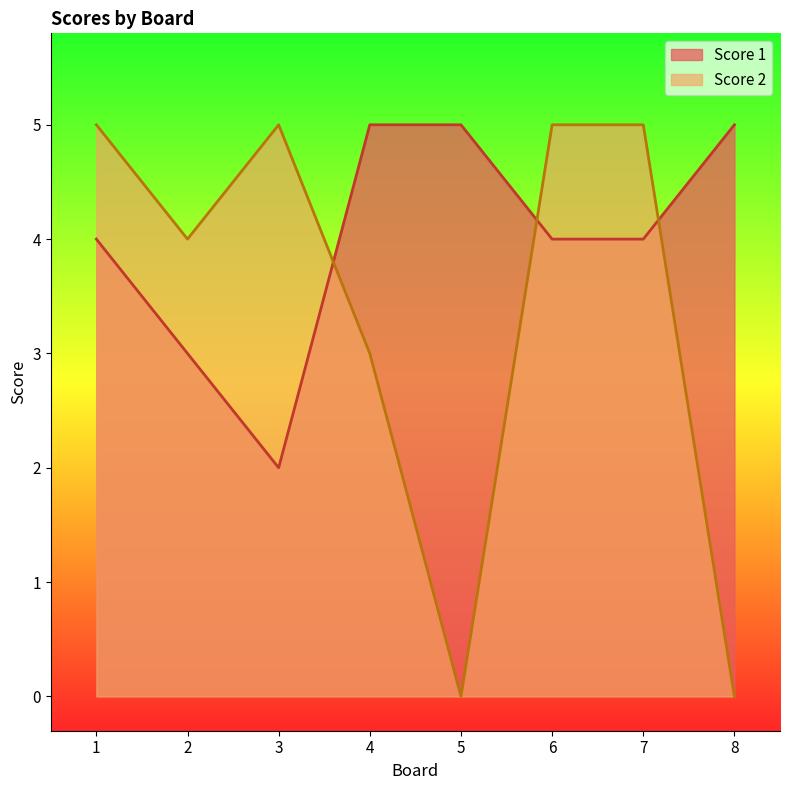

Which series has the widest spread of values?

Score 2